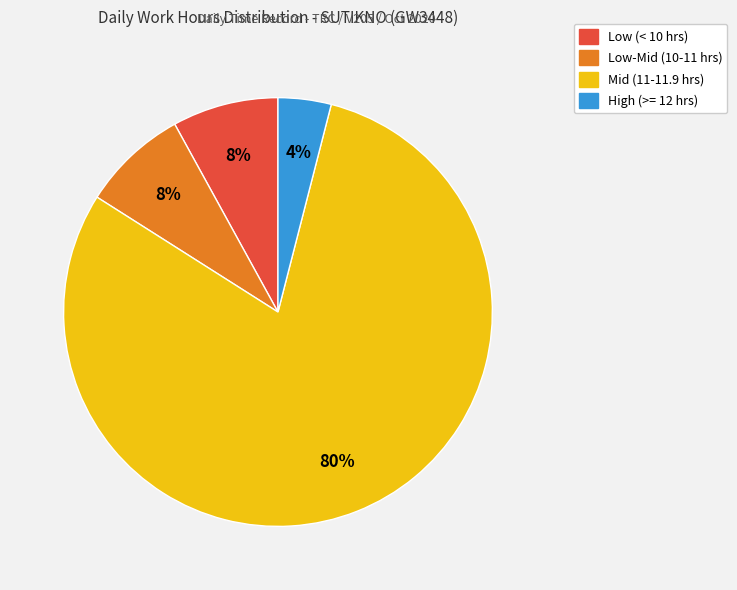

Does any single category account for the majority?

Yes